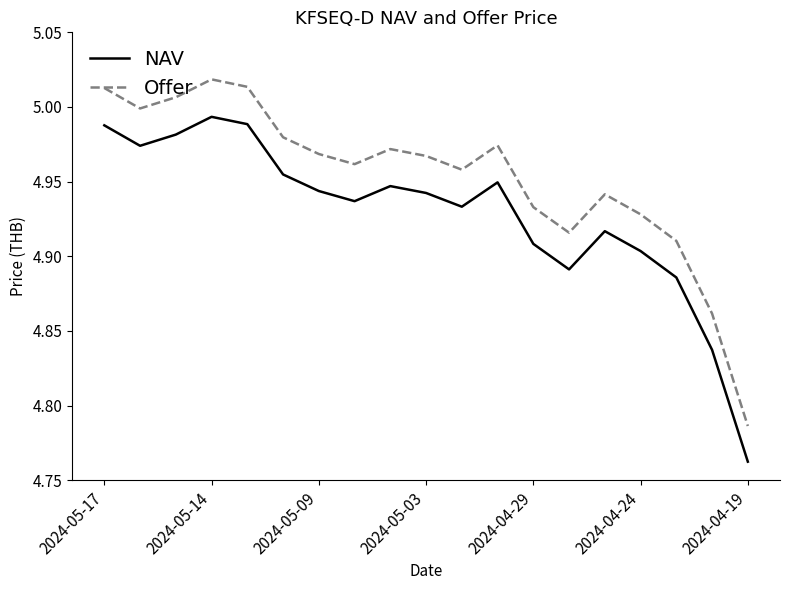

Which series has the widest spread of values?

Offer